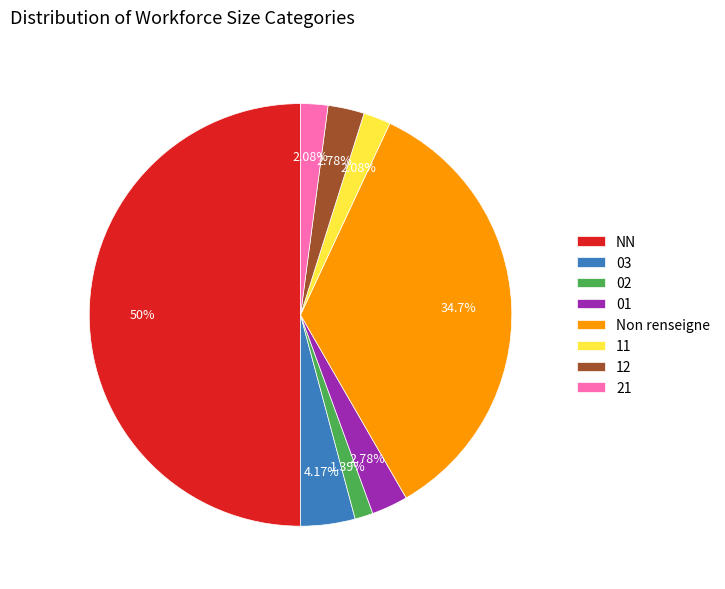

Combined, what portion of the pie is 21 and 01?

4.9%